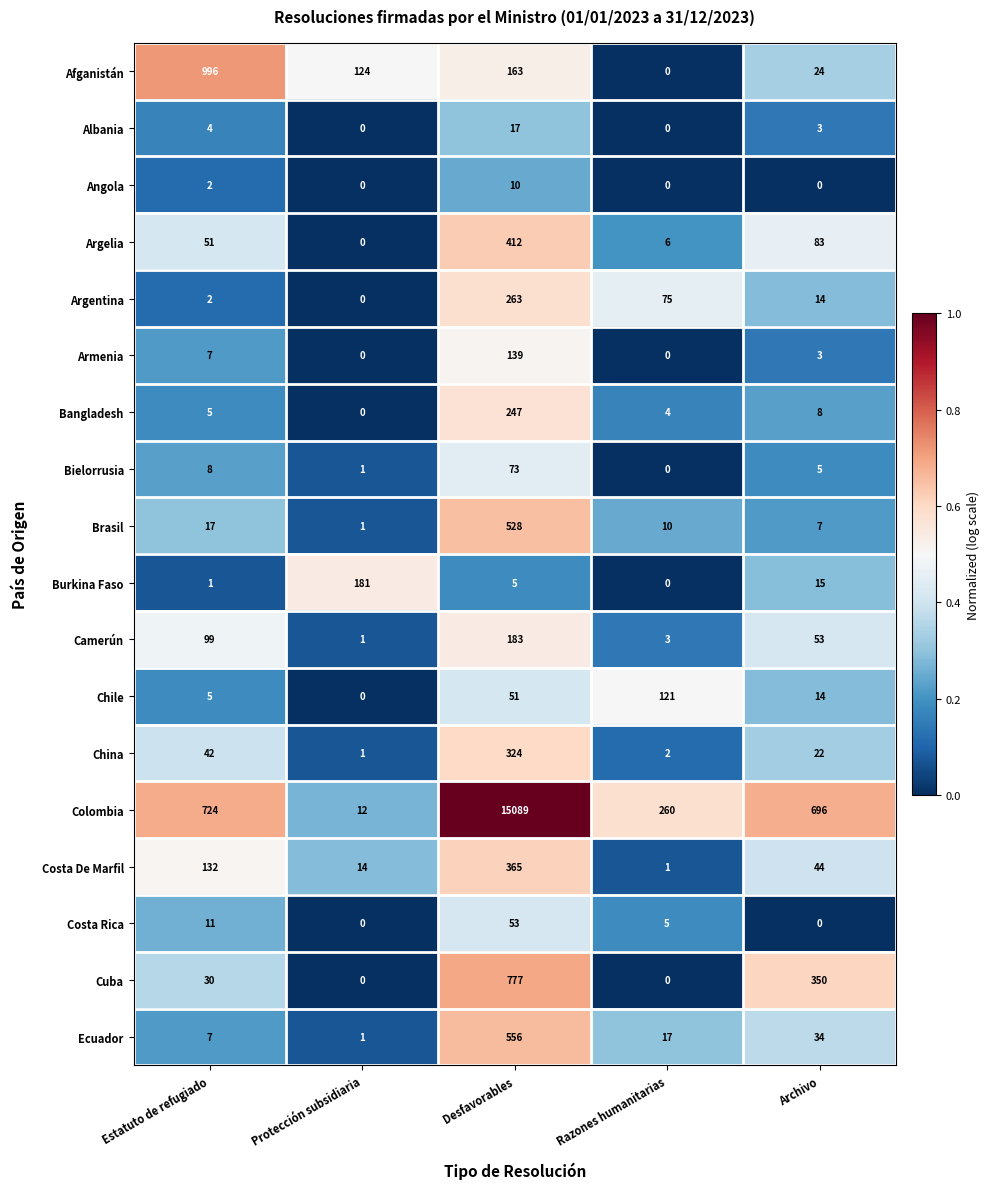

What is the total value across all series at Archivo?

1375